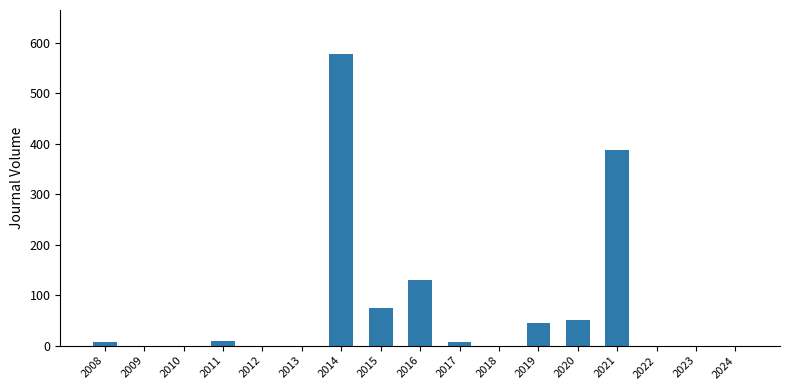

True or false: the data shows 0 at 2022.

True